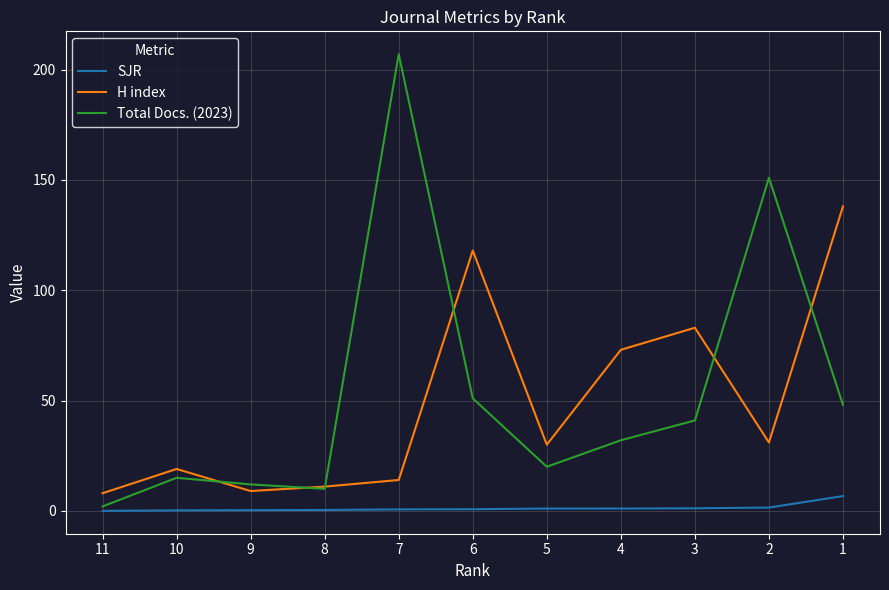

In H index, how many points are lower than both neighbors (excluding endpoints)?

3